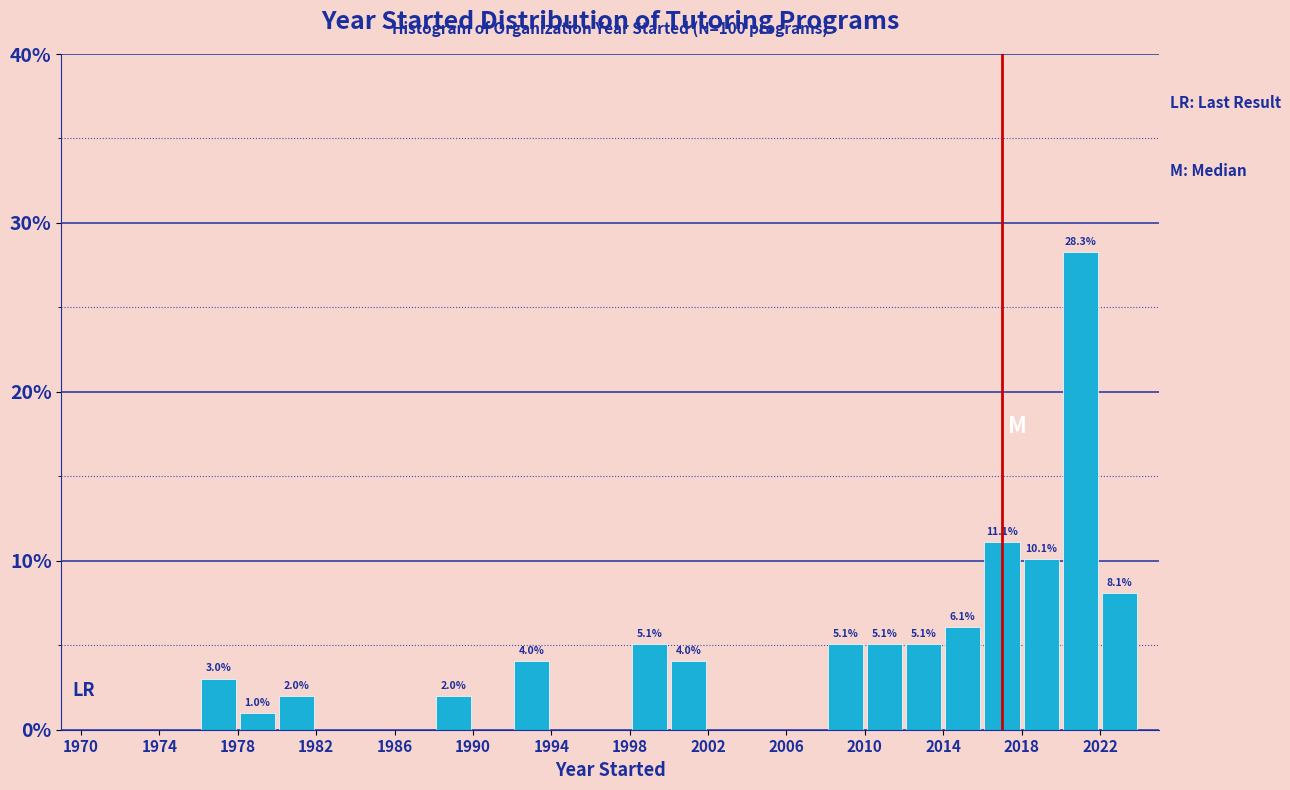

Which range on the x-axis has the tallest bar?

2020 to 2022